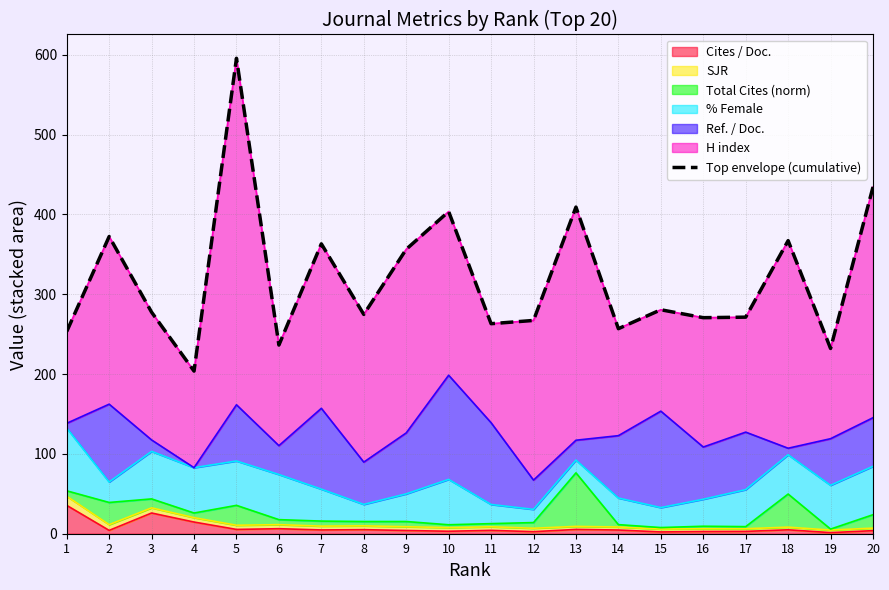

Reading left to right, transcribe all the data shown in this chart.

253.3	372.3	277.5	203.7	595.5	236.3	363.1	274.7	356.3	403.5	263.1	267.1	409.1	256.8	280.5	270.6	271.2	367.1	232.0	434.3